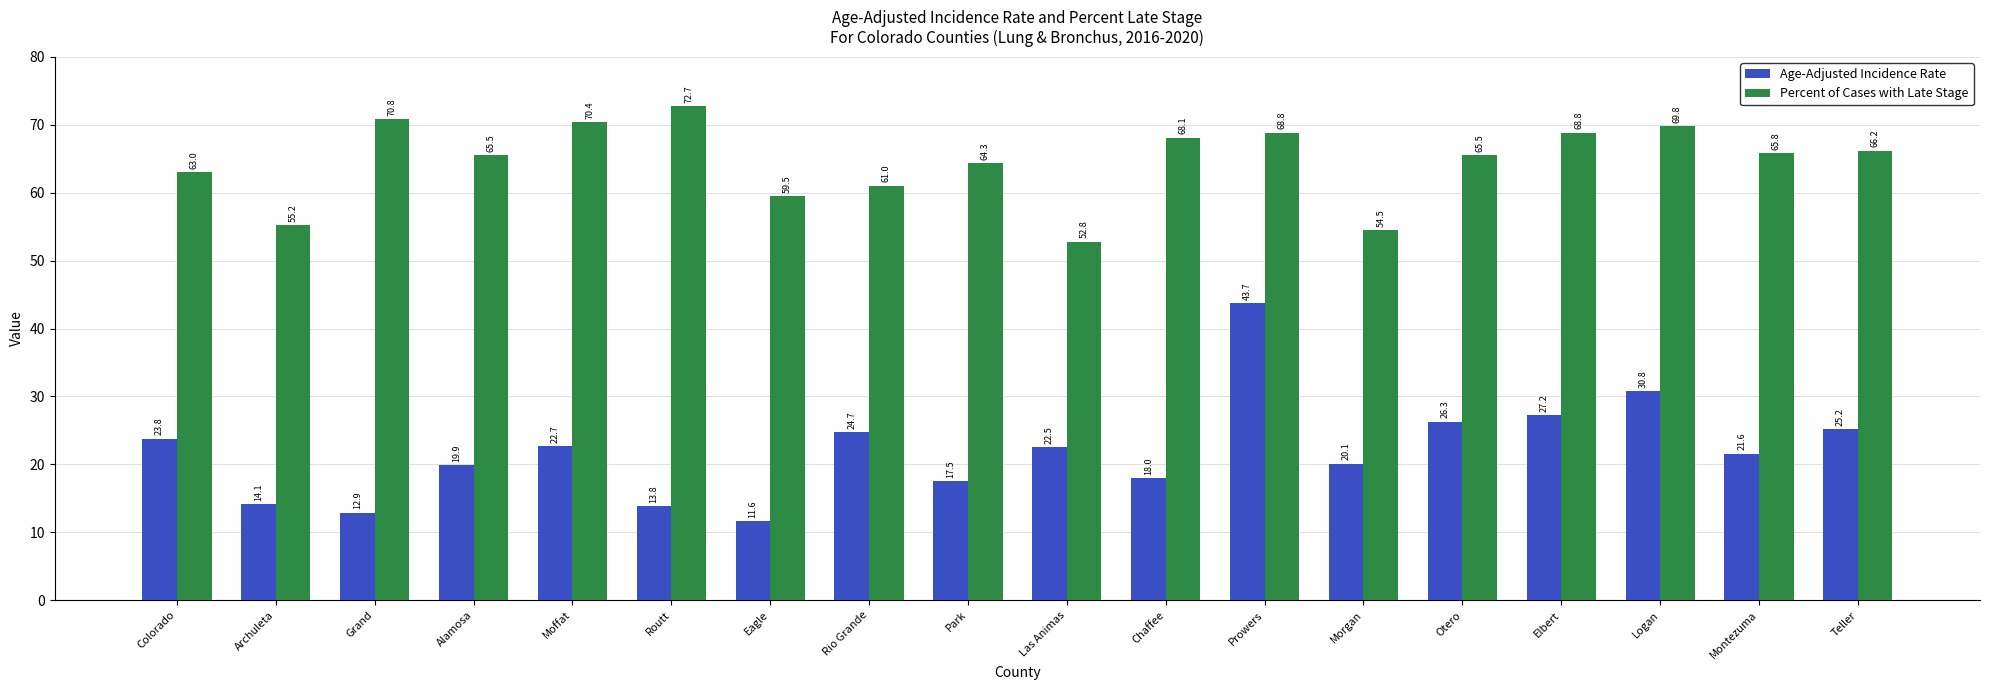

The value of Percent of Cases with Late Stage at Colorado is 108.3. True or false?

False